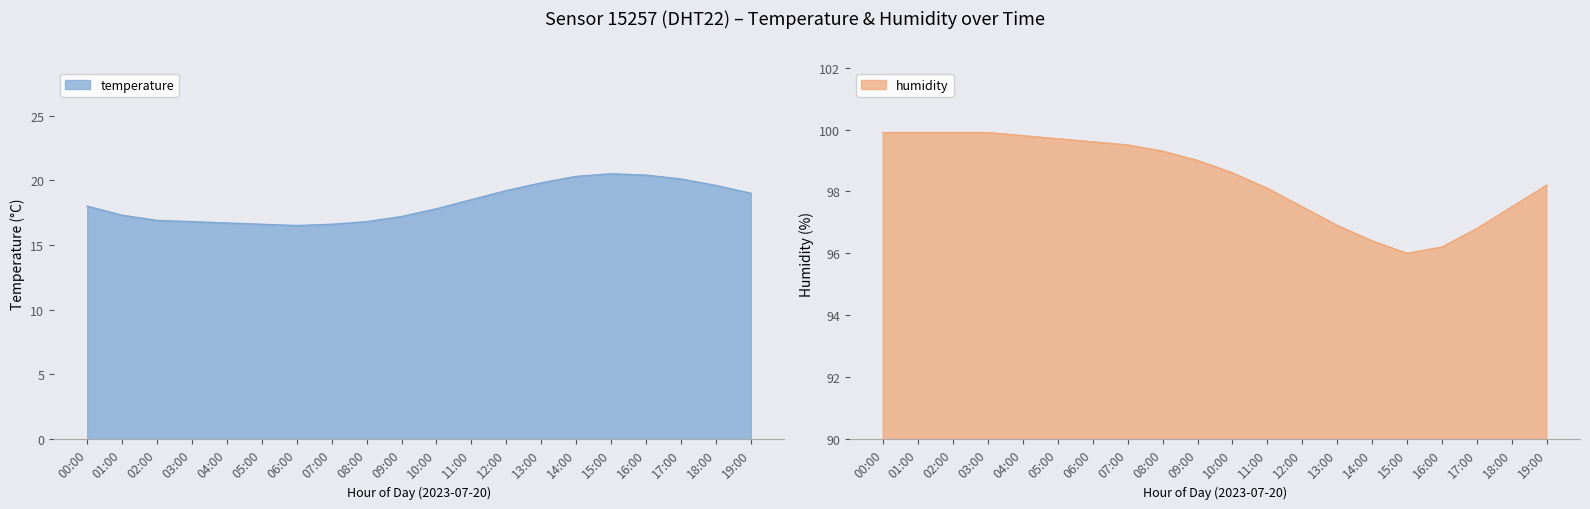

Is it true that humidity equals 136.5 at 05:00?

False